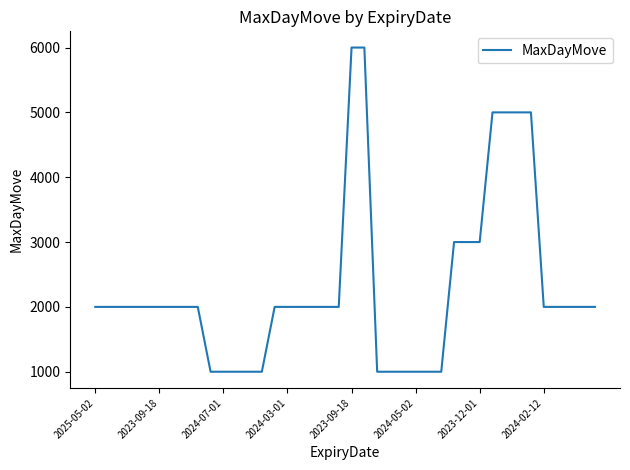

What is the smallest value displayed?

1000